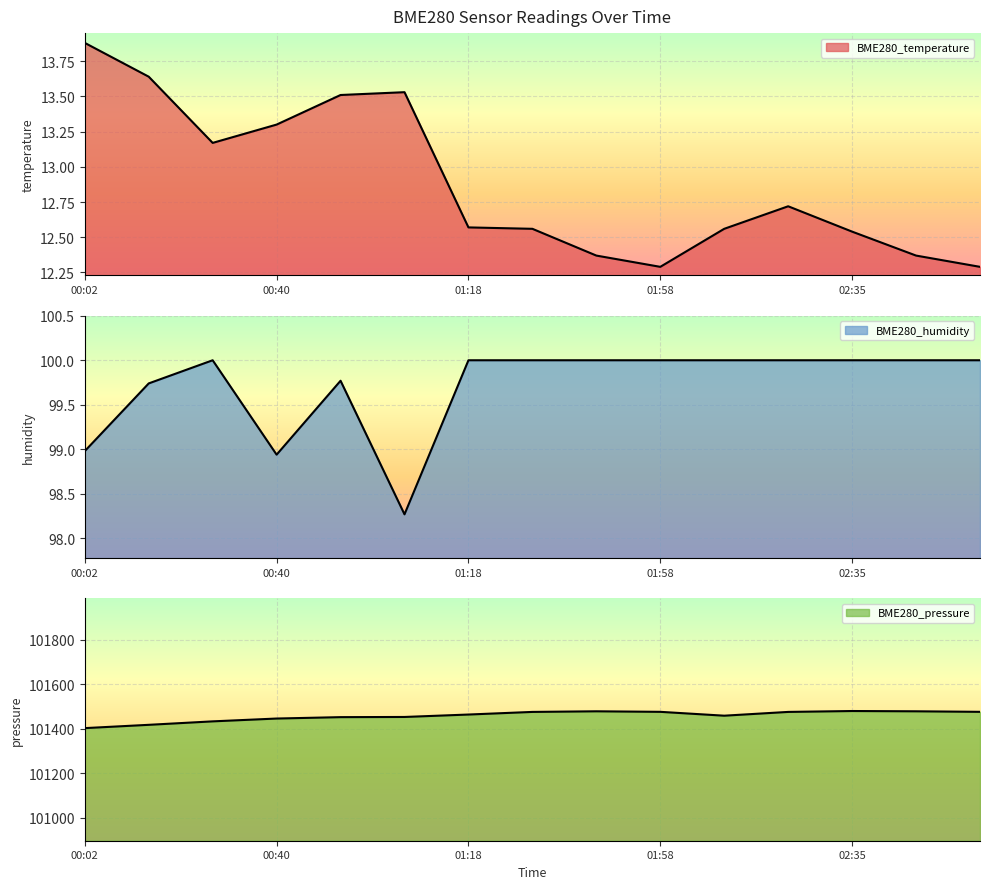

True or false: BME280_humidity and BME280_temperature cross at least once.

False